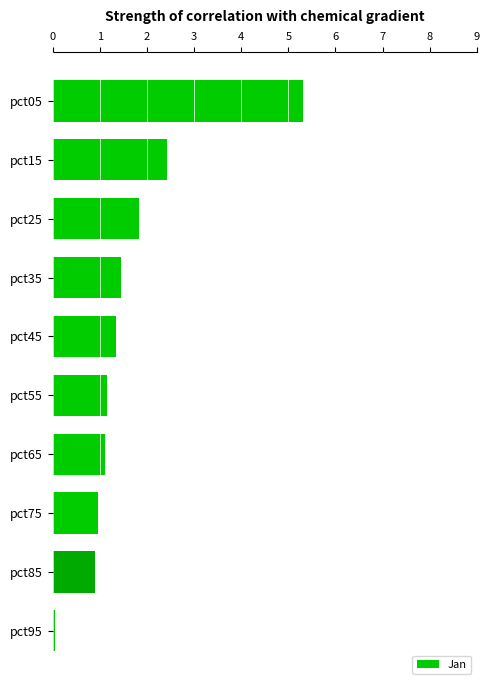

What is the average value?

1.7